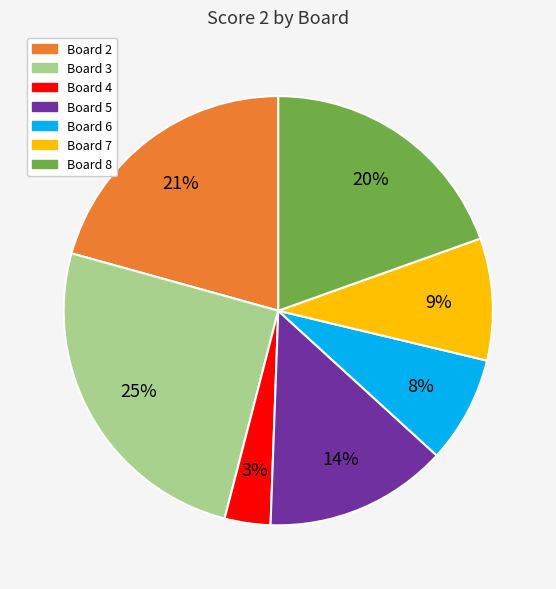

Which slice is the largest?

Board 3